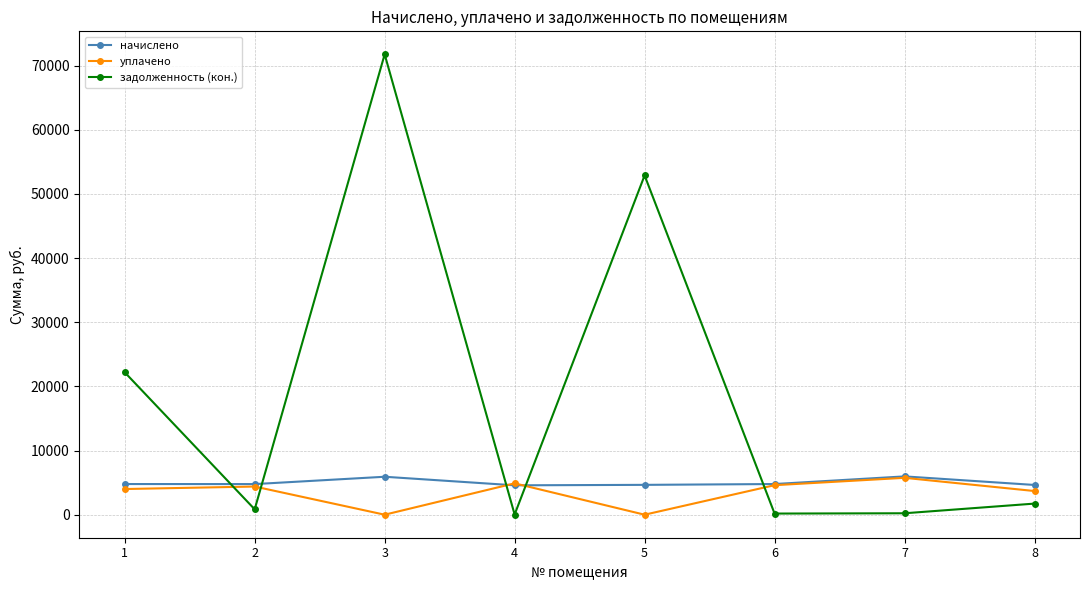

What is the sum of all задолженность (кон.) values?

149806.9